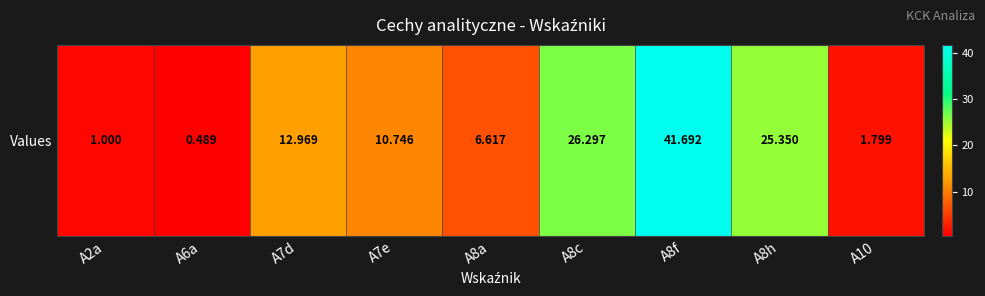

What is the greatest value displayed?

41.7